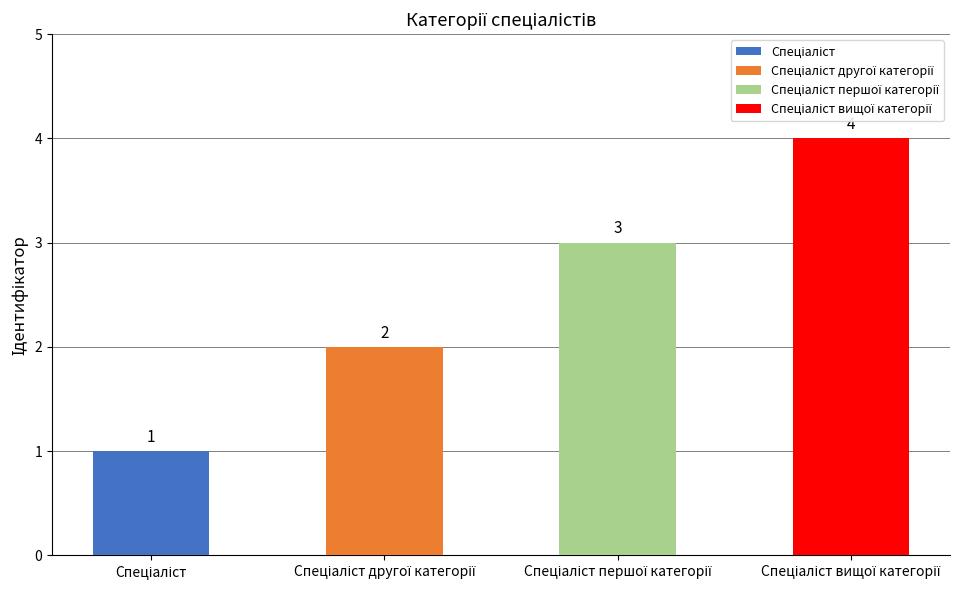

What is the value of the 2nd bar from the left?

2